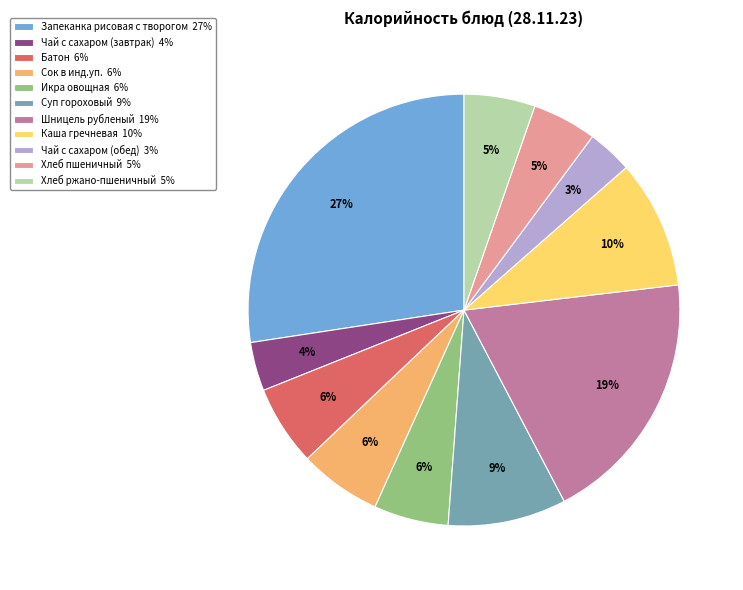

Is it true that Хлеб пшеничный is 5% of the pie?

True